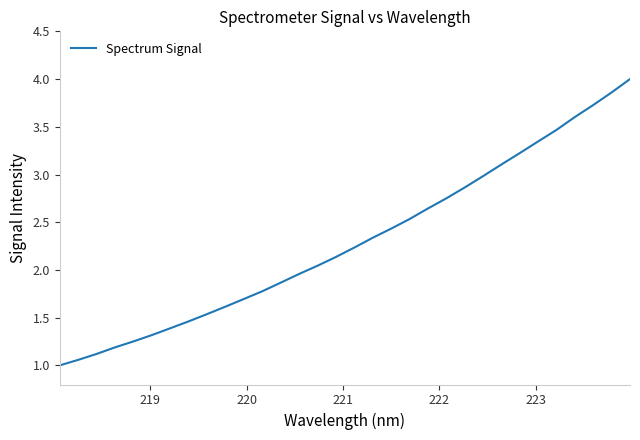

What is the difference between the second highest and minimum values?

2.9